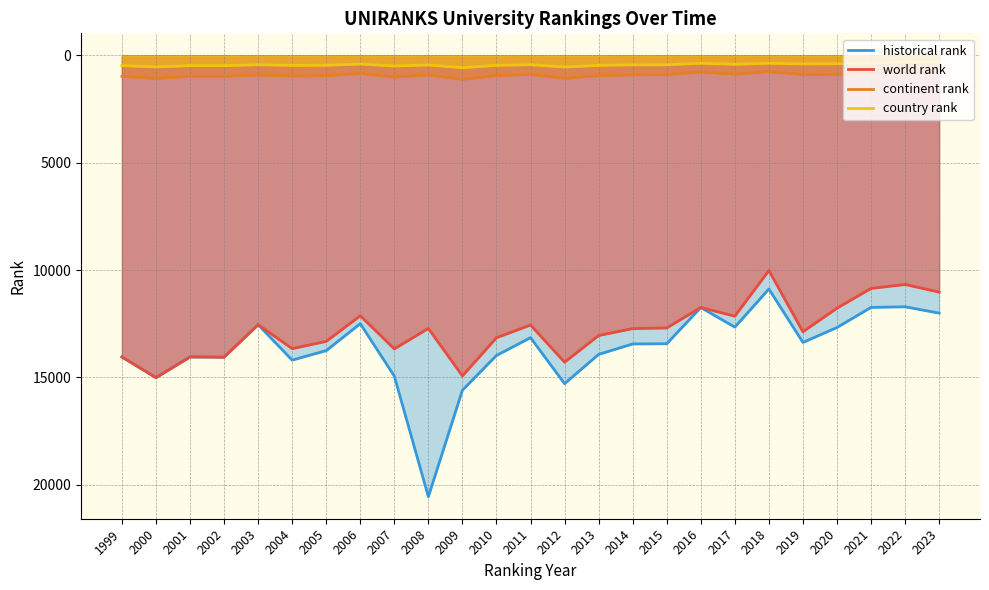

Which series has the largest range (max minus min)?

historical rank